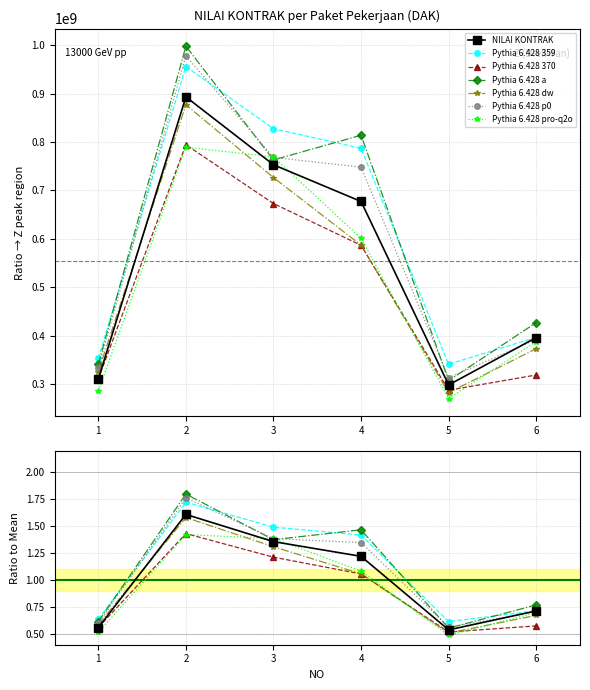

List the labels in order of value, largest first.

2, 3, 4, 6, 1, 5